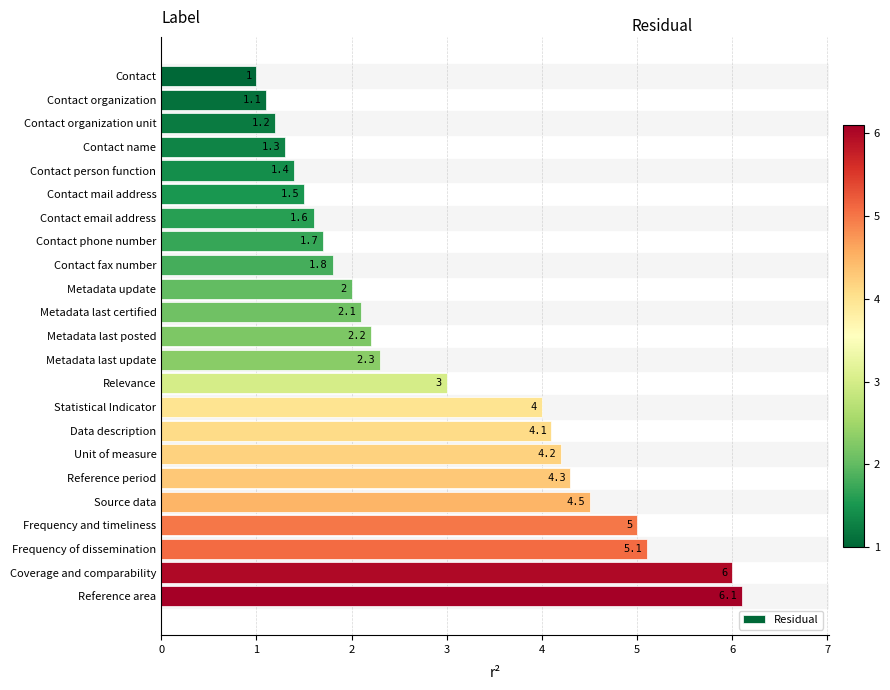

Is it true that the value at Relevance is 3.0?

True